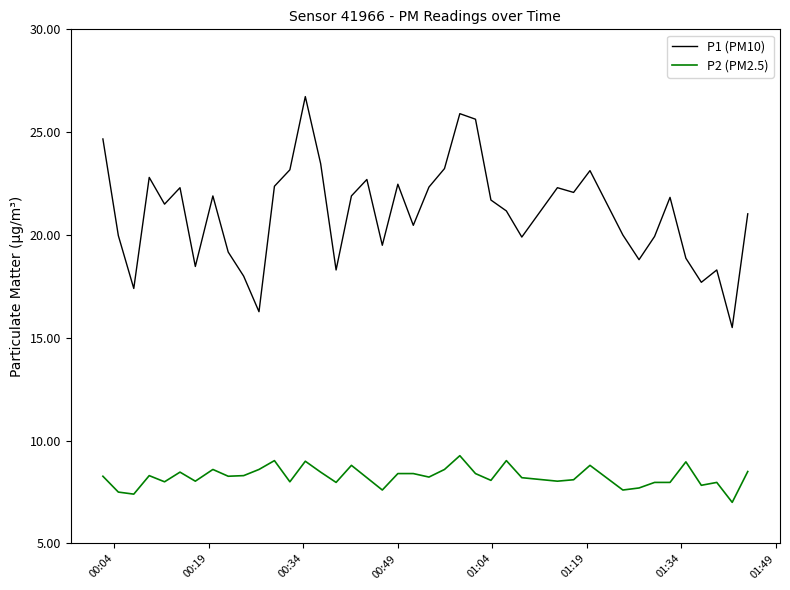

What is the maximum value shown in the chart?

26.7